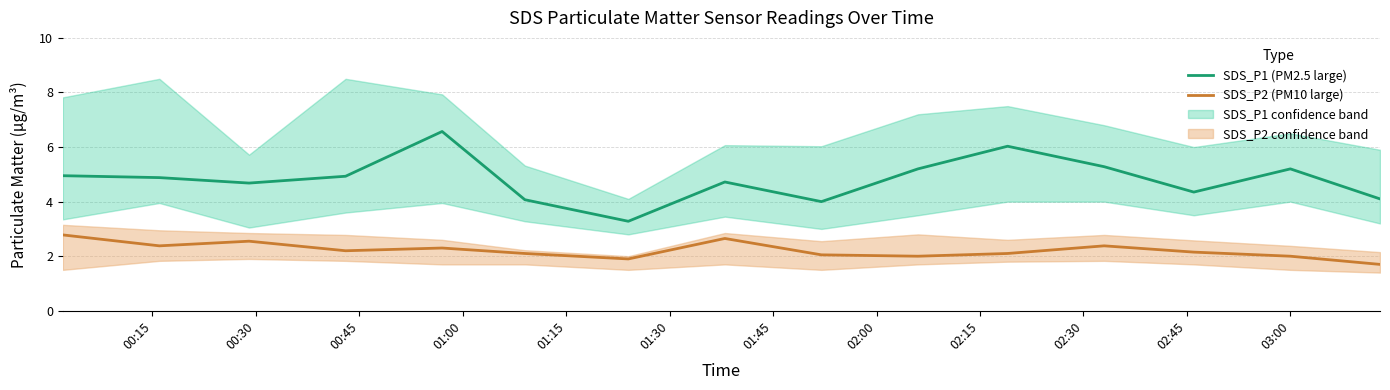

What is the lowest value of the SDS_P2 (PM10 large) series?

1.7